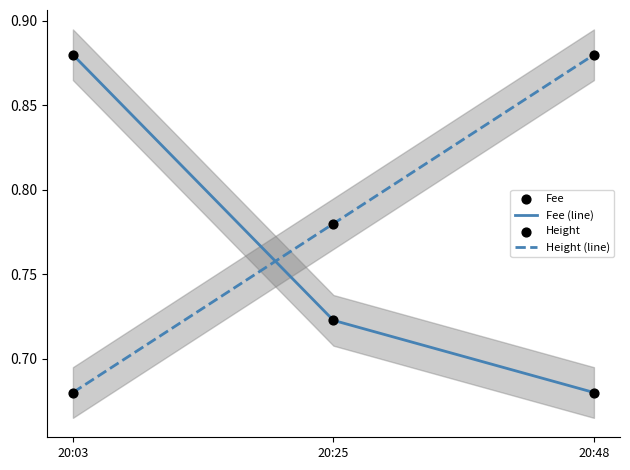

What is the total value across all series at 20:25?

3.0